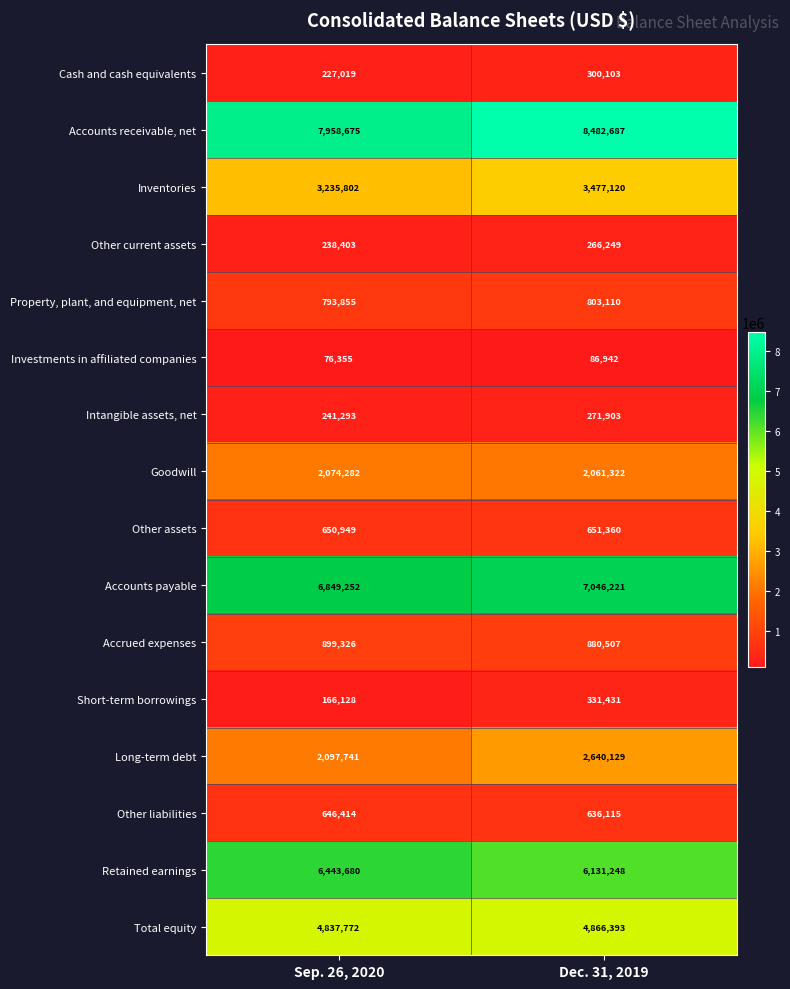

What is the spread (max minus min) of values at Dec. 31, 2019?

8395745